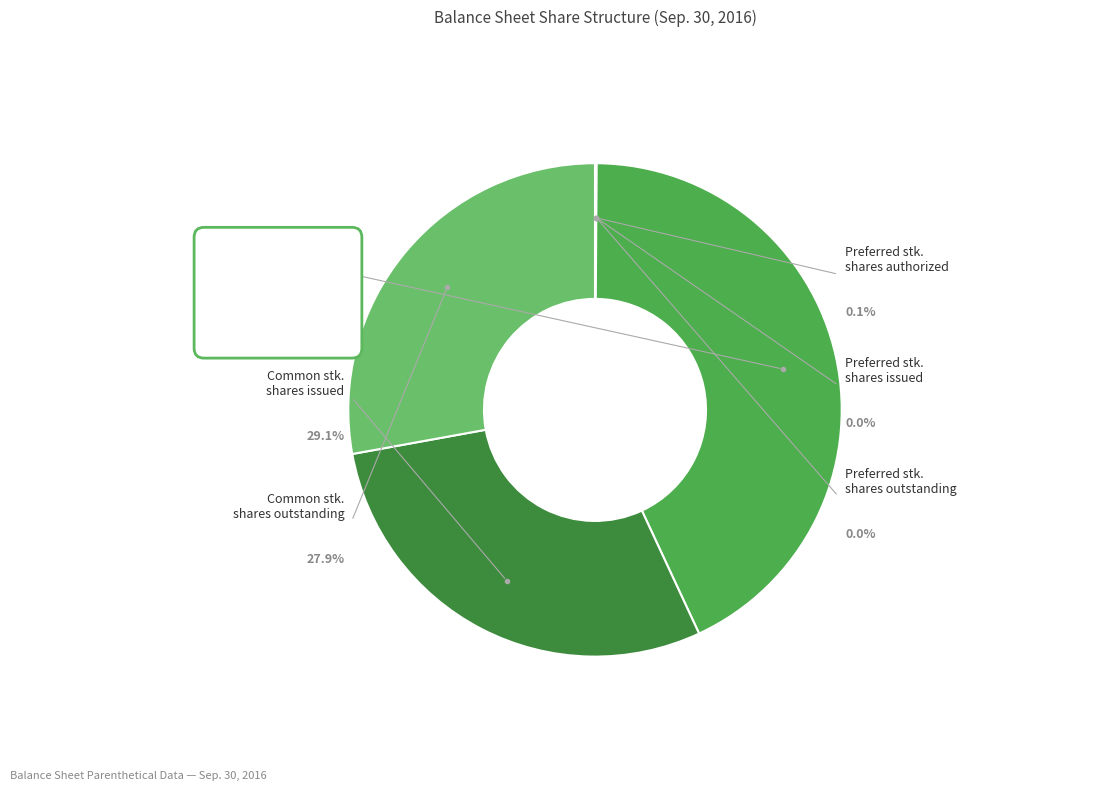

What is the total percentage of Common stock shares authorized and Preferred stock, shares outstanding?

43.0%